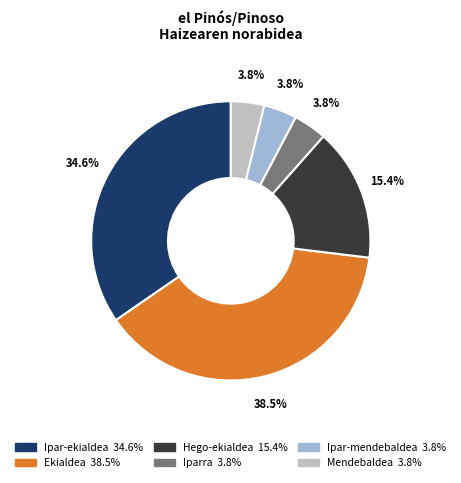

Do Mendebaldea and Ipar-mendebaldea together represent more than half of the pie?

No